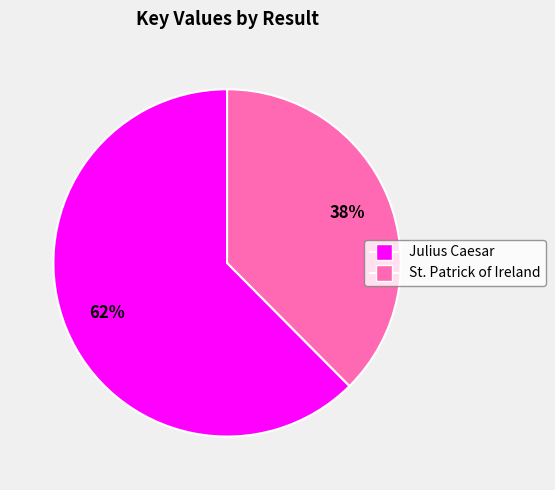

To the nearest percent, what is the average slice percentage?

50%